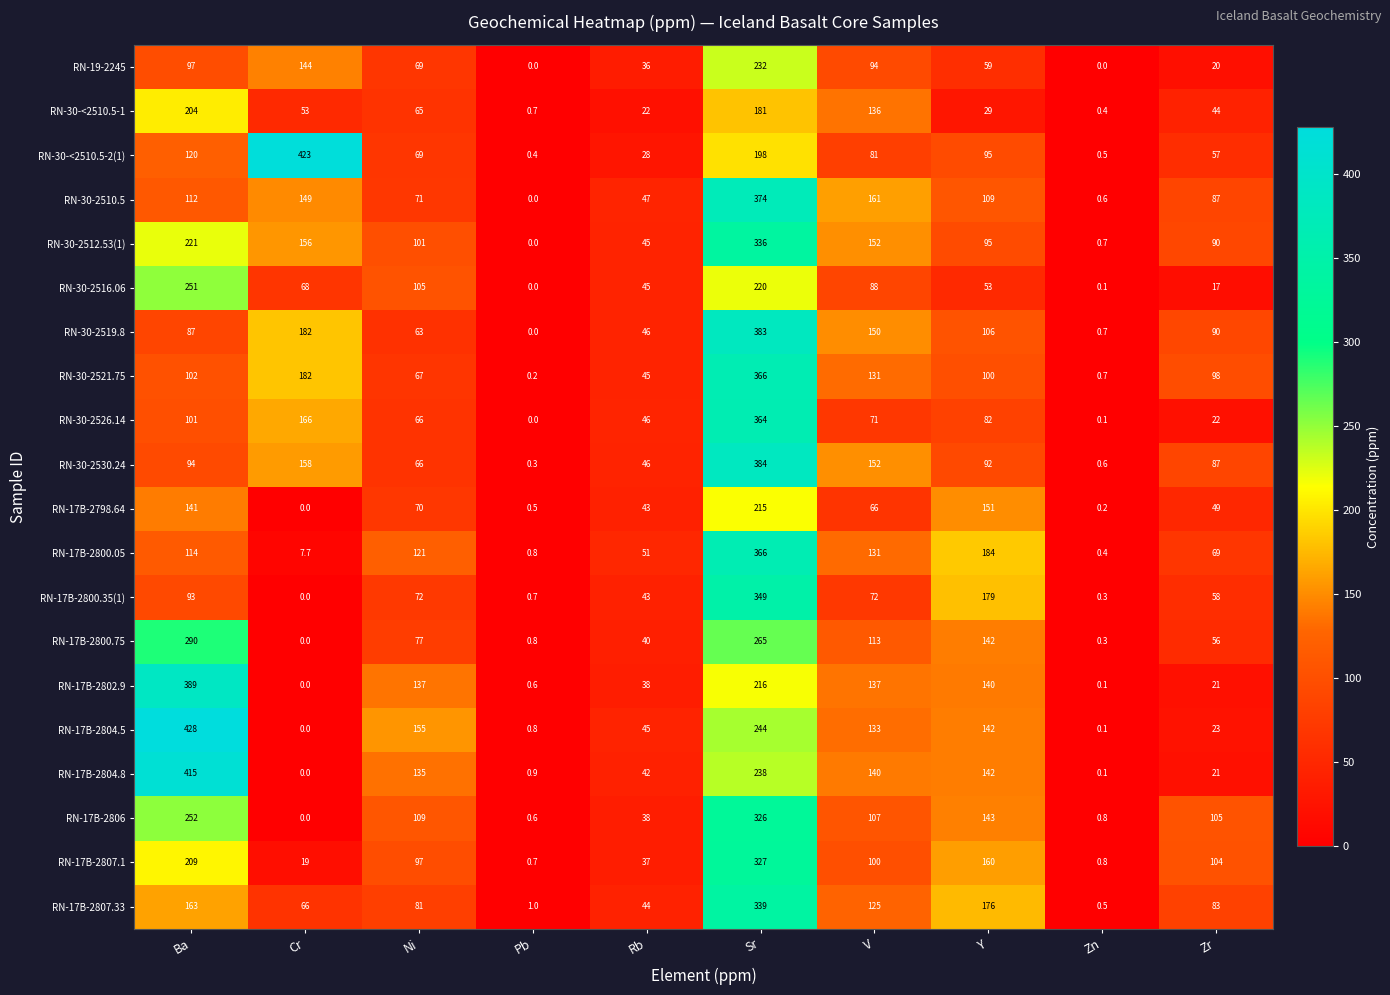

What is the difference between the maximum and minimum values in the RN-30-2526.14 series?

364.0